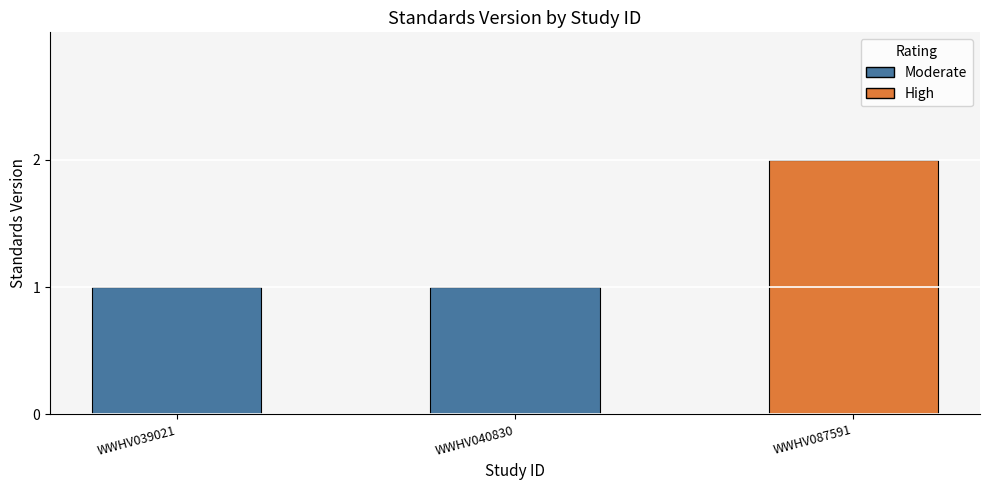

Does the chart contain stacked bars?

No